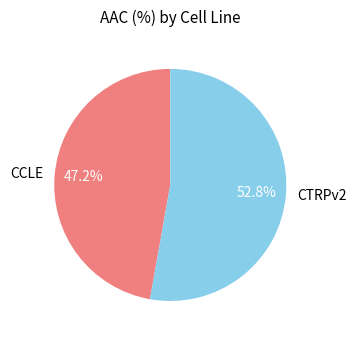

Is it true that CTRPv2 is 53% of the pie?

True